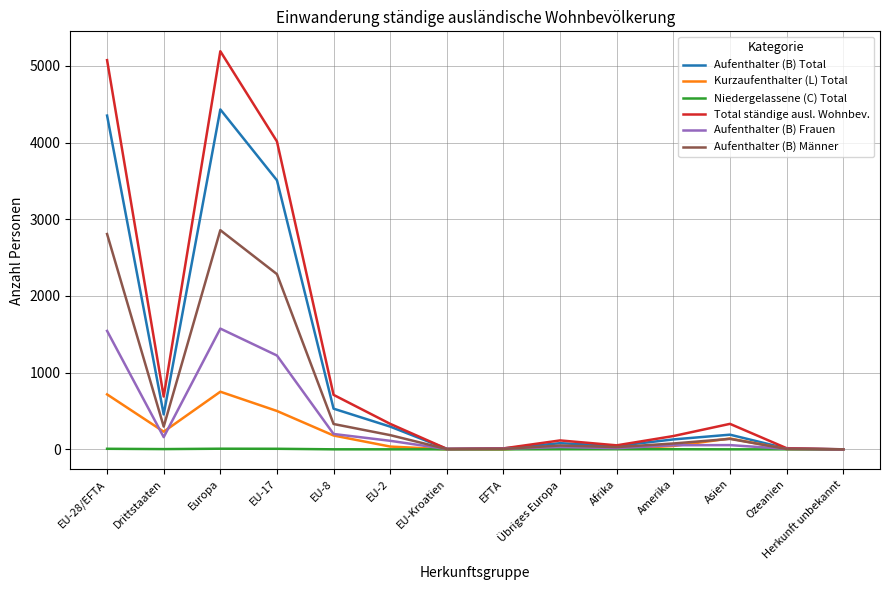

What is the difference between the maximum and minimum values in the Kurzaufenthalter (L) Total series?

751